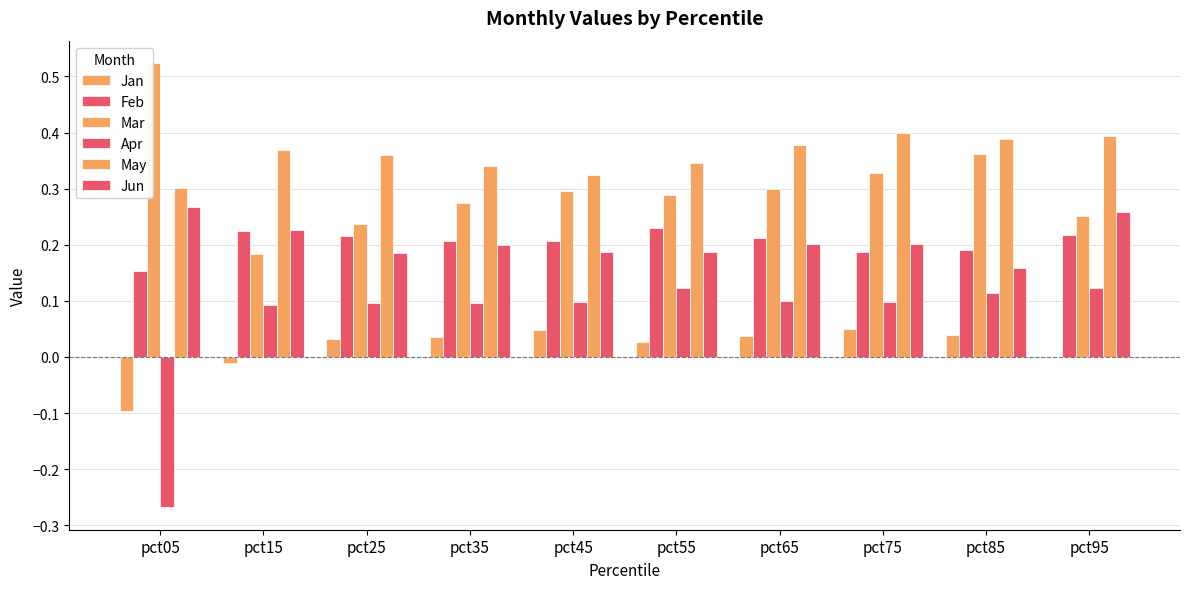

What is the sum of all Jun values?

2.1